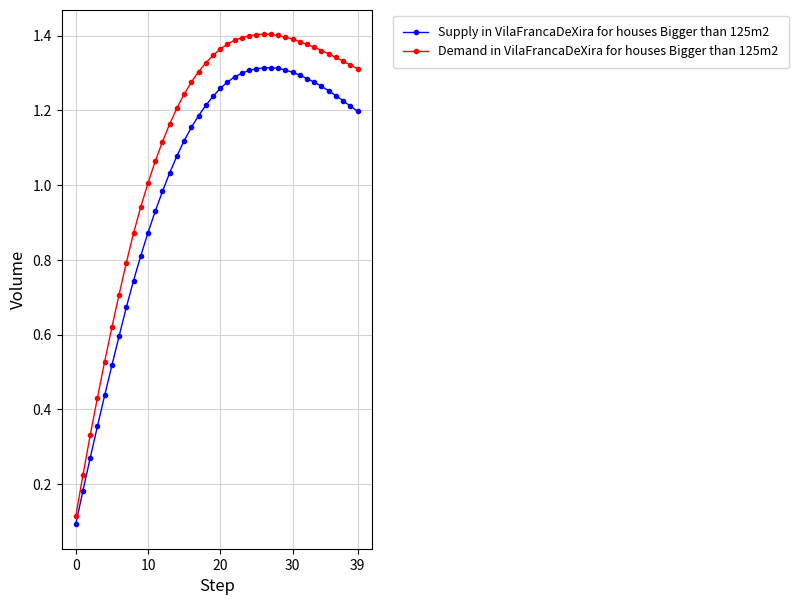

What is the sum of all Demand in VilaFrancaDeXira for houses Bigger than 125m2 values?

45.1